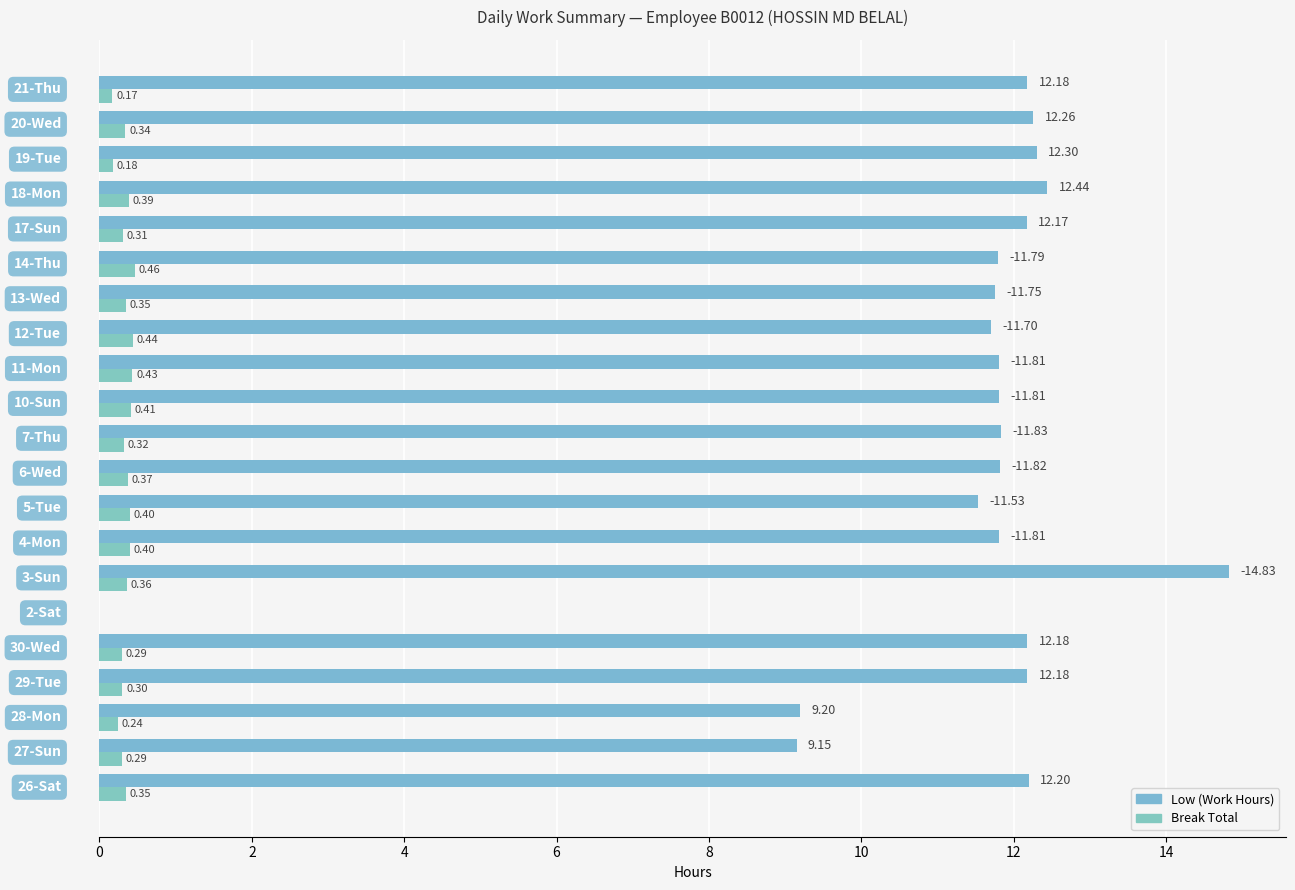

How many data points in Break Total are above 0?

20